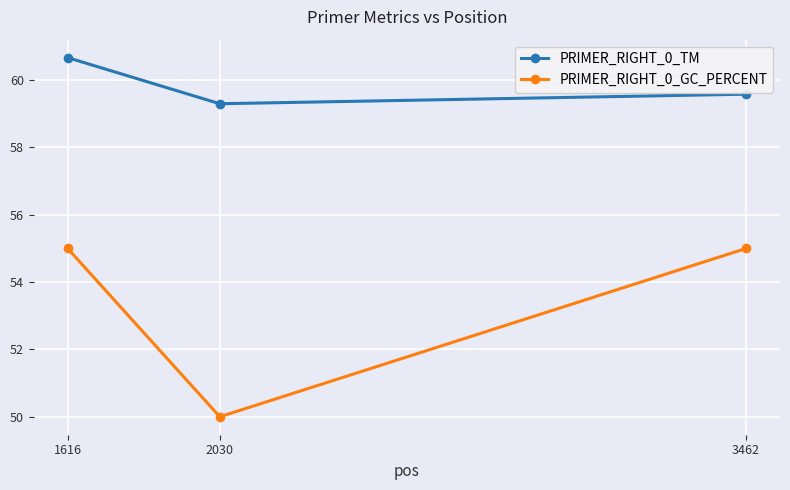

What is the average value of the PRIMER_RIGHT_0_TM series?

59.9